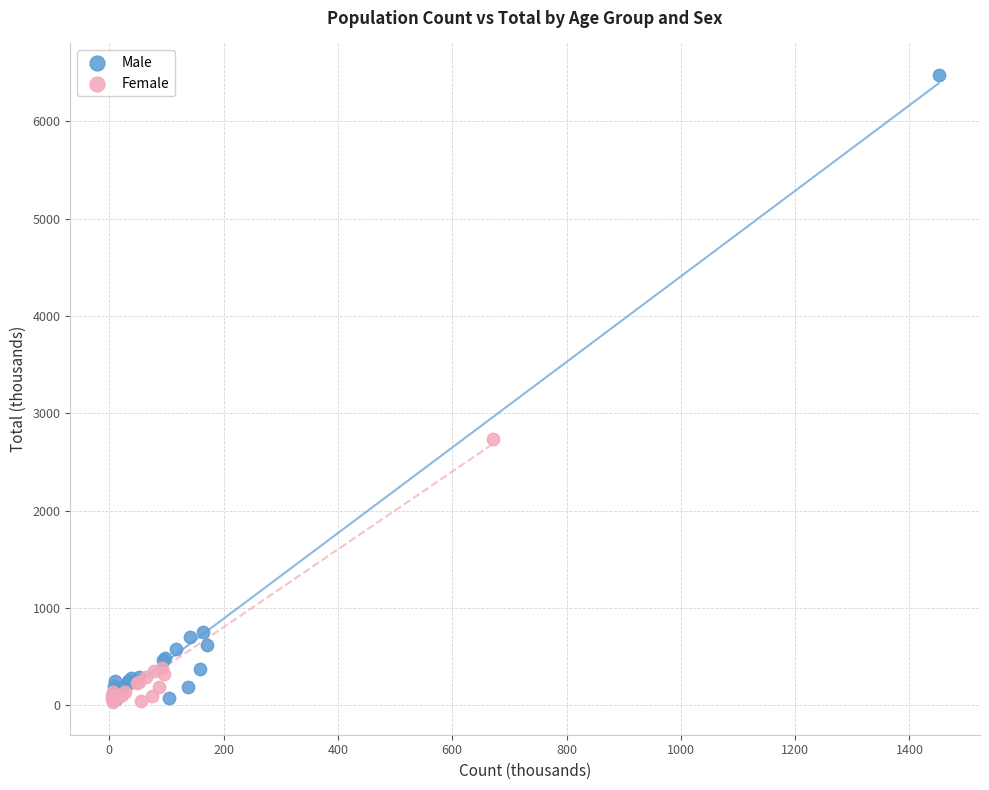

Which series has the largest Y range (max minus min)?

Male